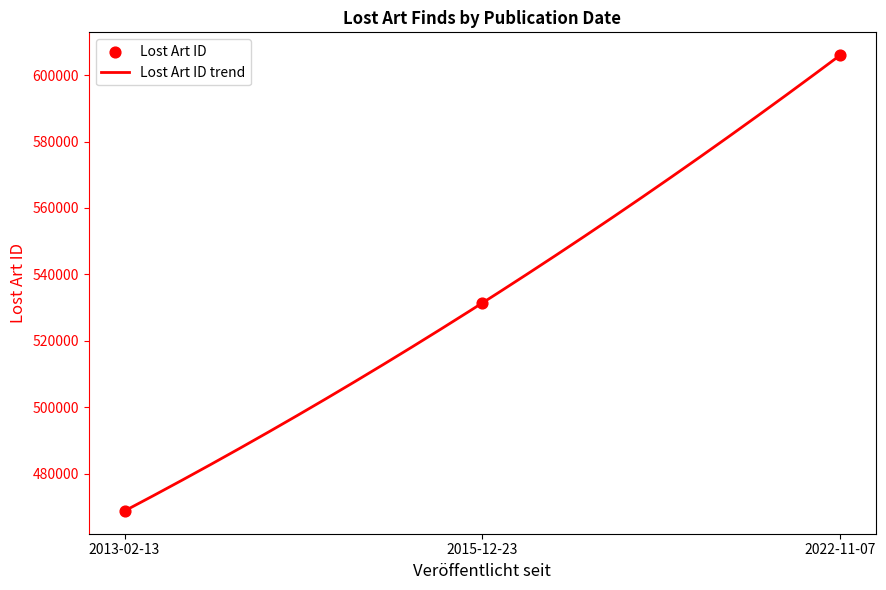

What is the change in value from 2013-02-13 to 2015-12-23?

+62672